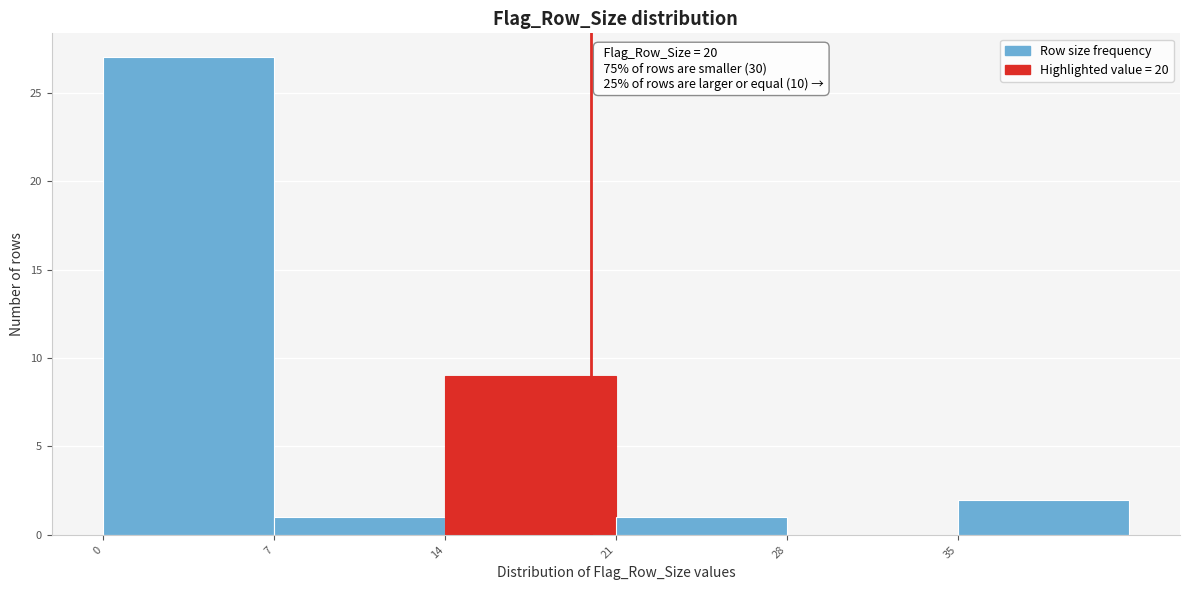

Which range on the x-axis has the tallest bar?

0 to 7